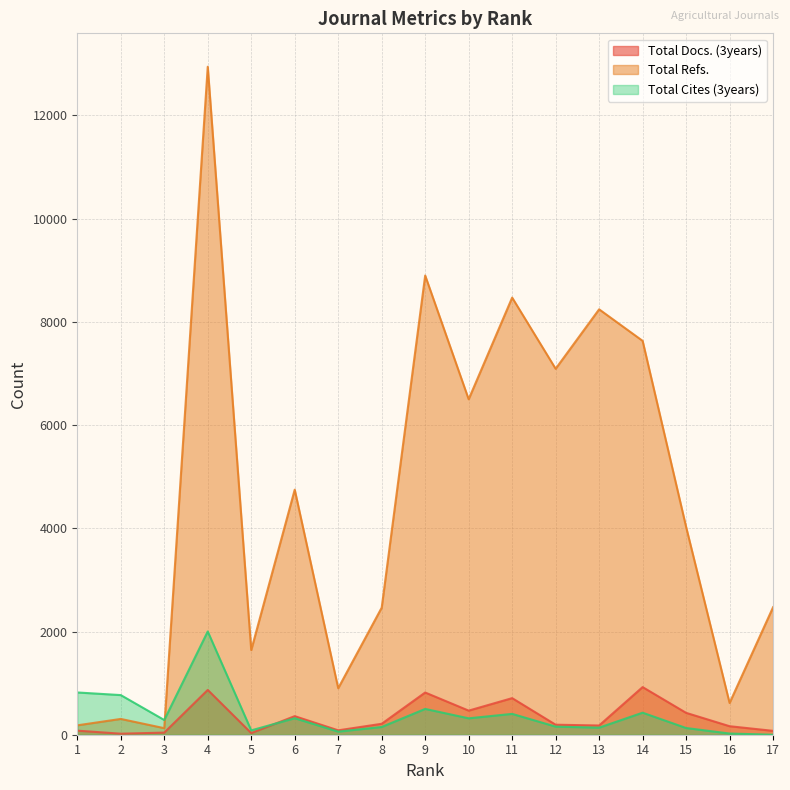

What is the difference between the maximum and minimum values in the Total Cites (3years) series?

2001